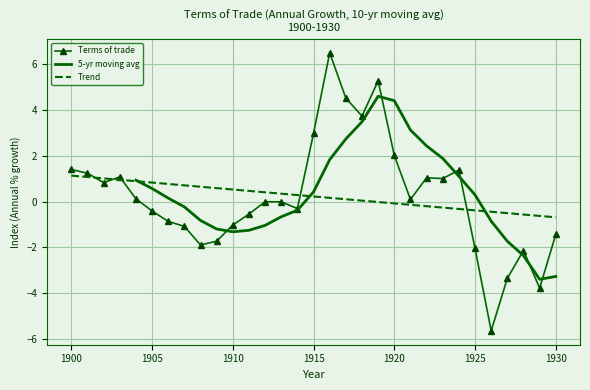

The Terms of trade series shows -2.1 at 1925. True or false?

True